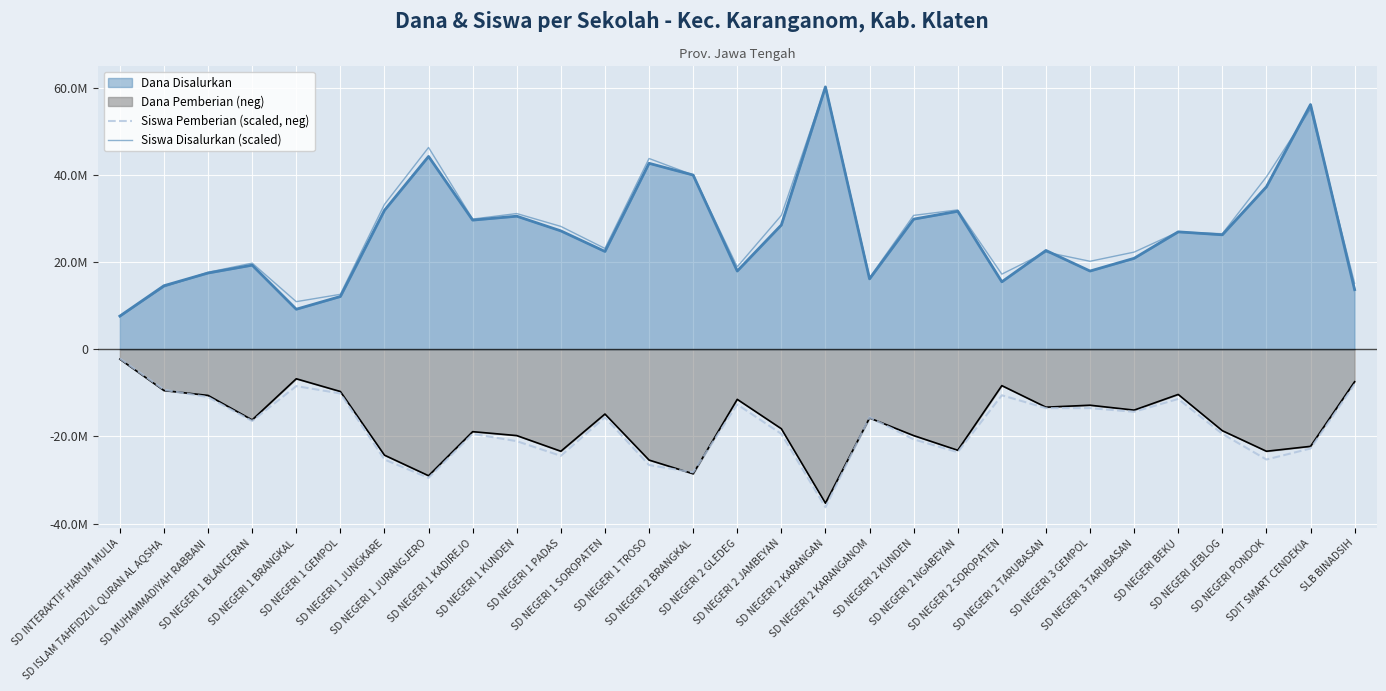

What is the label of the 15th point from the right?

SD NEGERI 2 GLEDEG